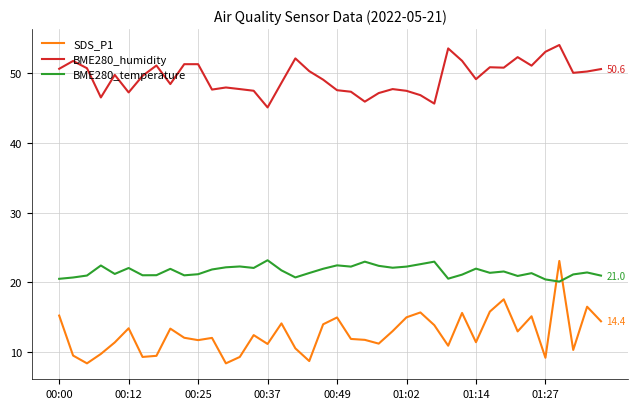

What is the difference between the maximum and minimum values in the SDS_P1 series?

14.7